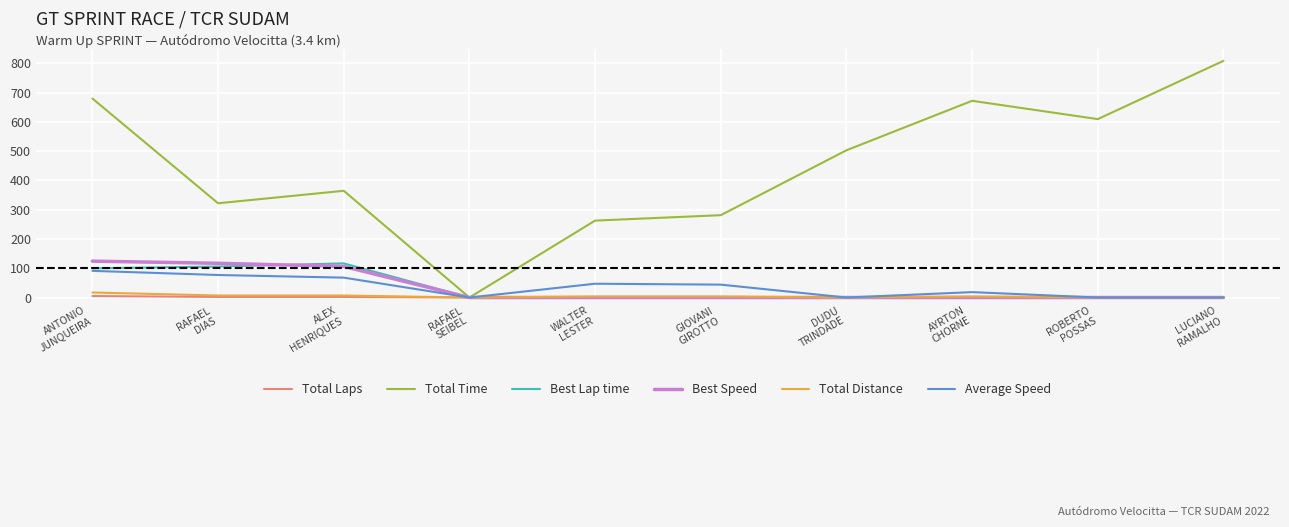

What position from the right is DUDU
TRINDADE?

4